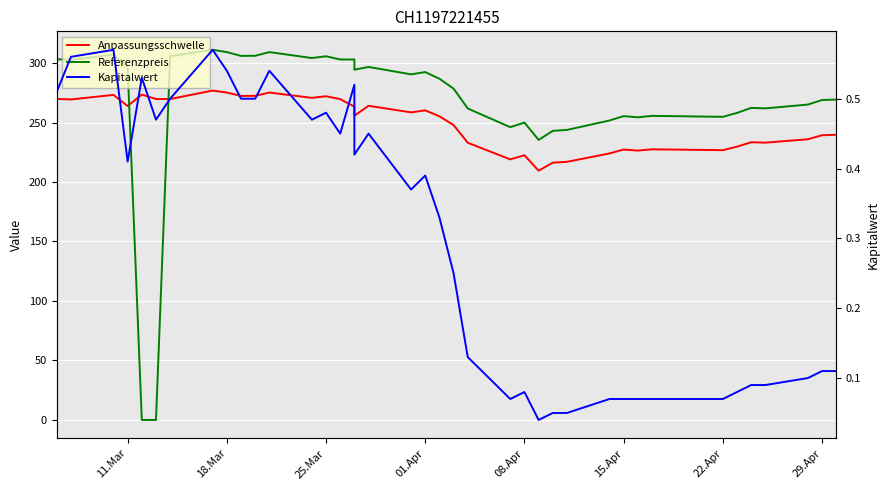

What is the spread (max minus min) of values at 01.Apr?

292.0